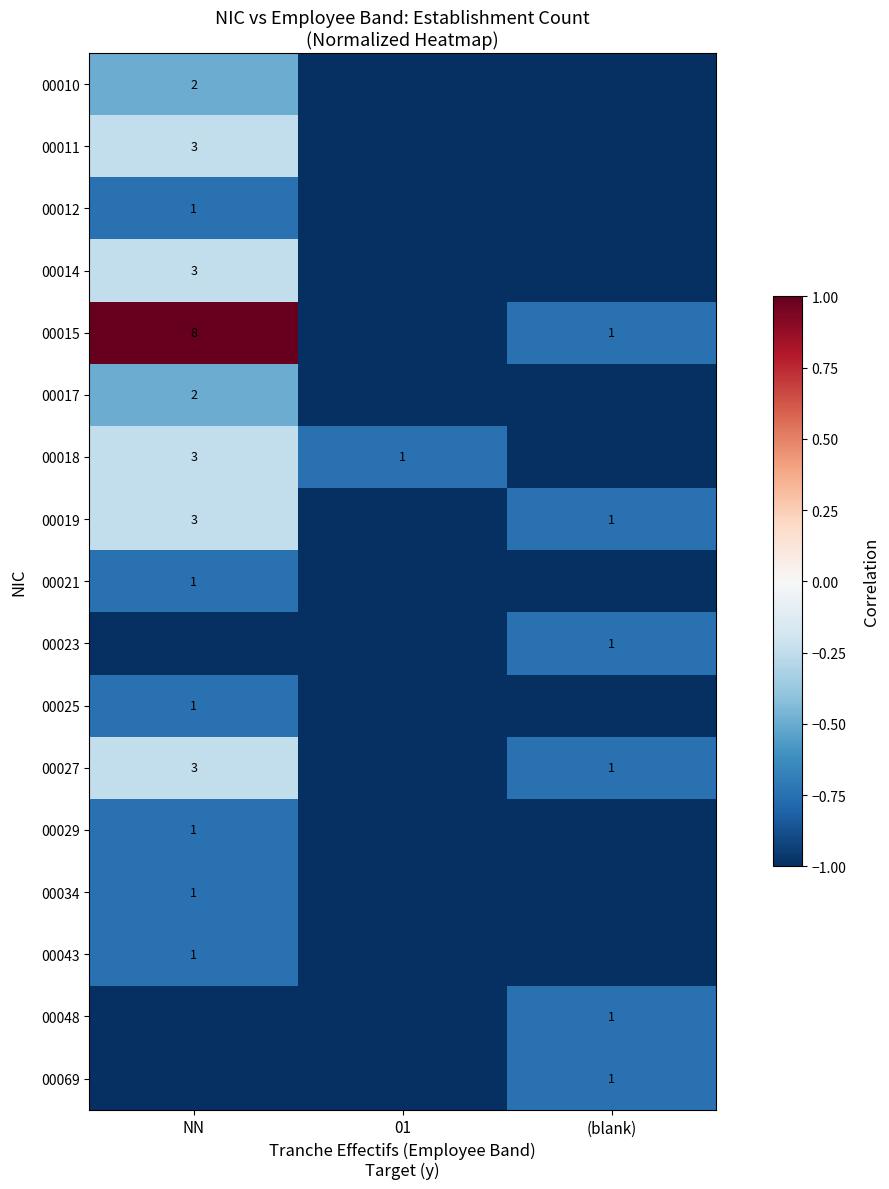

True or false: 00010 has a value of 3 at NN.

False